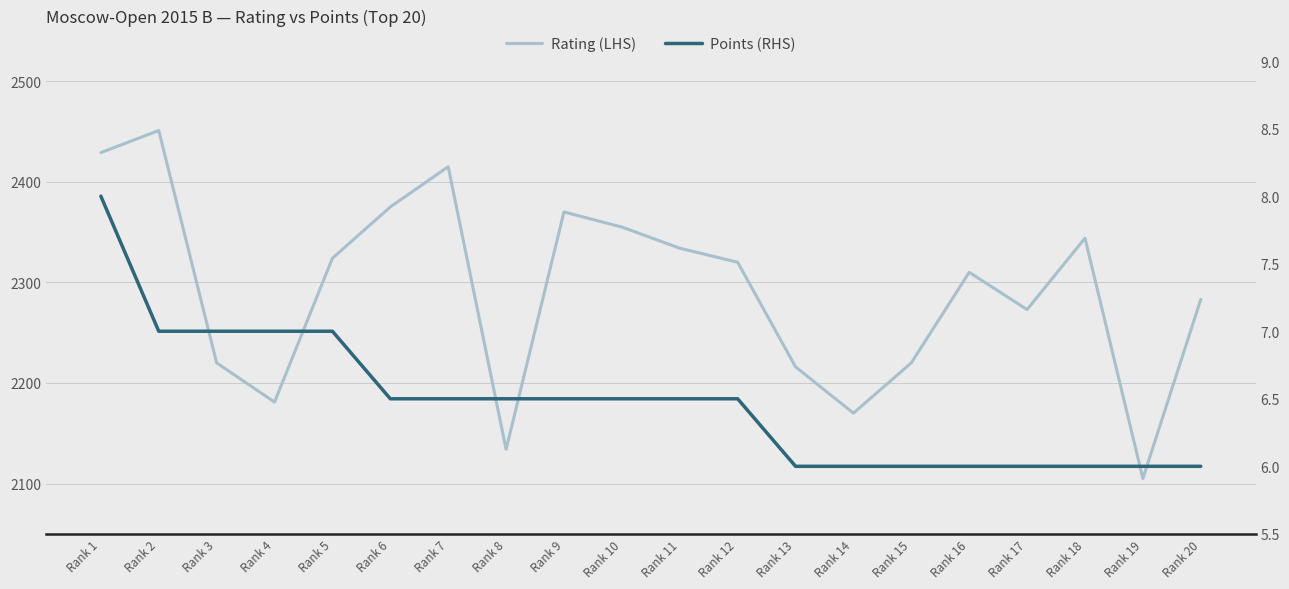

List the labels in order of Points (RHS) value, smallest first.

Rank 13, Rank 14, Rank 15, Rank 16, Rank 17, Rank 18, Rank 19, Rank 20, Rank 6, Rank 7, Rank 8, Rank 9, Rank 10, Rank 11, Rank 12, Rank 2, Rank 3, Rank 4, Rank 5, Rank 1